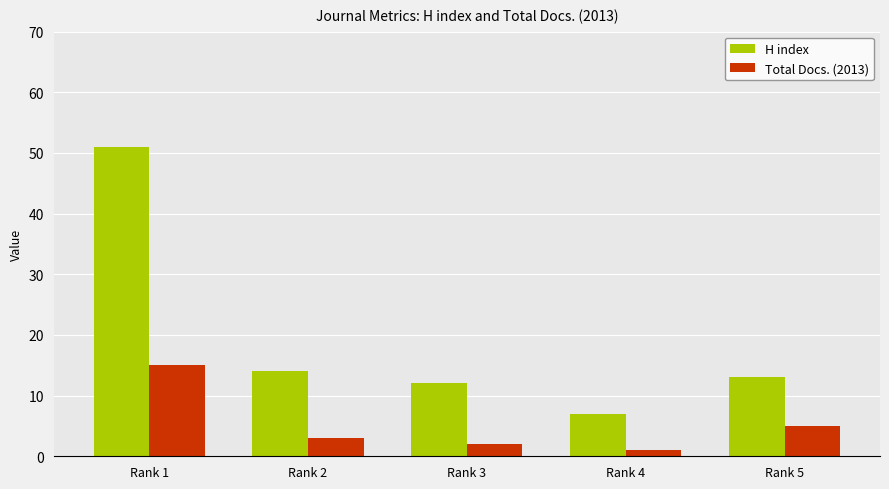

Reading right to left, what are all the values shown in this chart?

H index: 13	7	12	14	51
Total Docs. (2013): 5	1	2	3	15